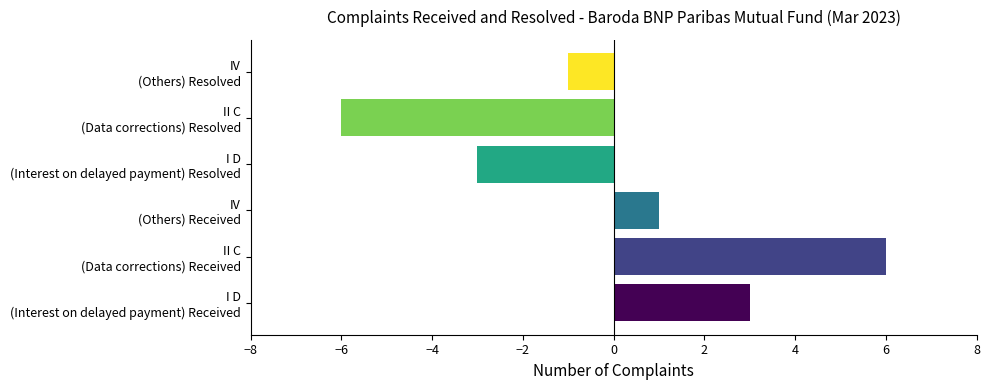

What is the greatest value displayed?

6